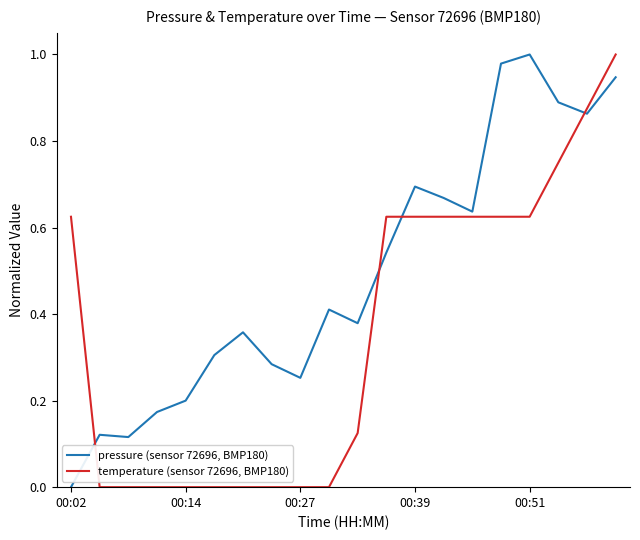

How many positive values does the pressure (sensor 72696, BMP180) series have?

19